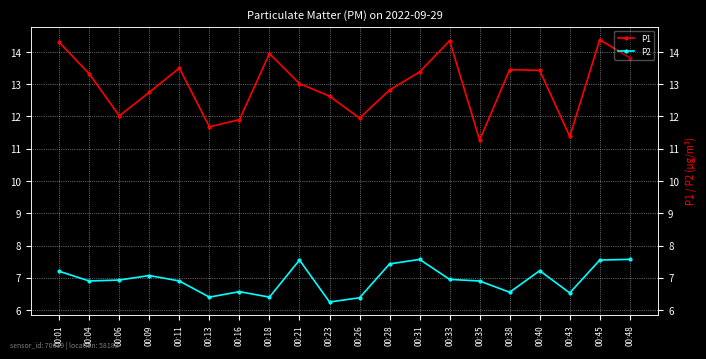

Is this an area chart (filled region under the line)?

No